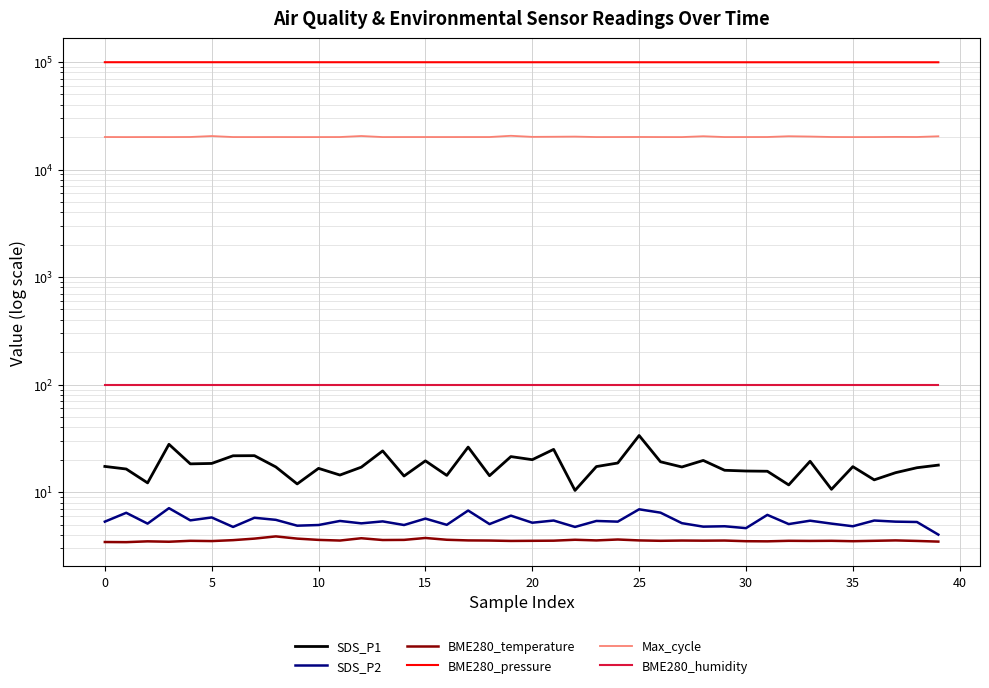

How many data points does each series have?

40